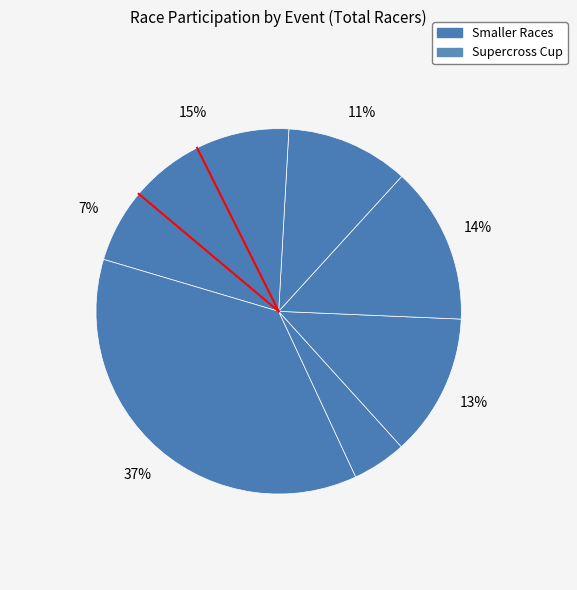

Count the number of slices in the pie.

7